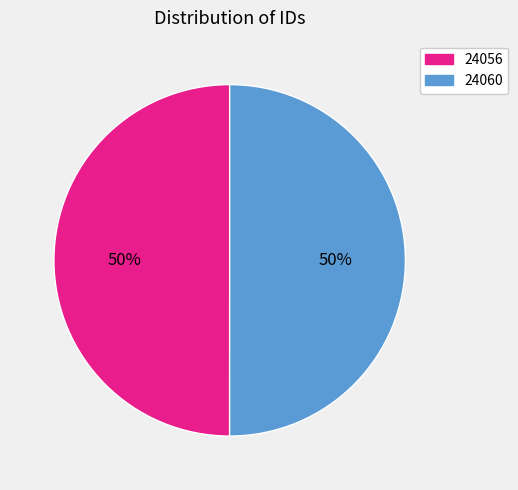

To the nearest percent, what is the average slice percentage?

50%